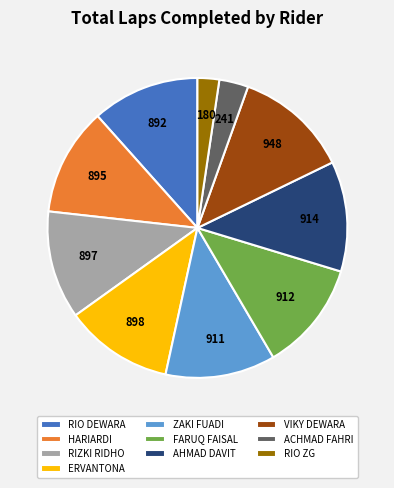

Does ZAKI FUADI account for over 50% of the chart?

No